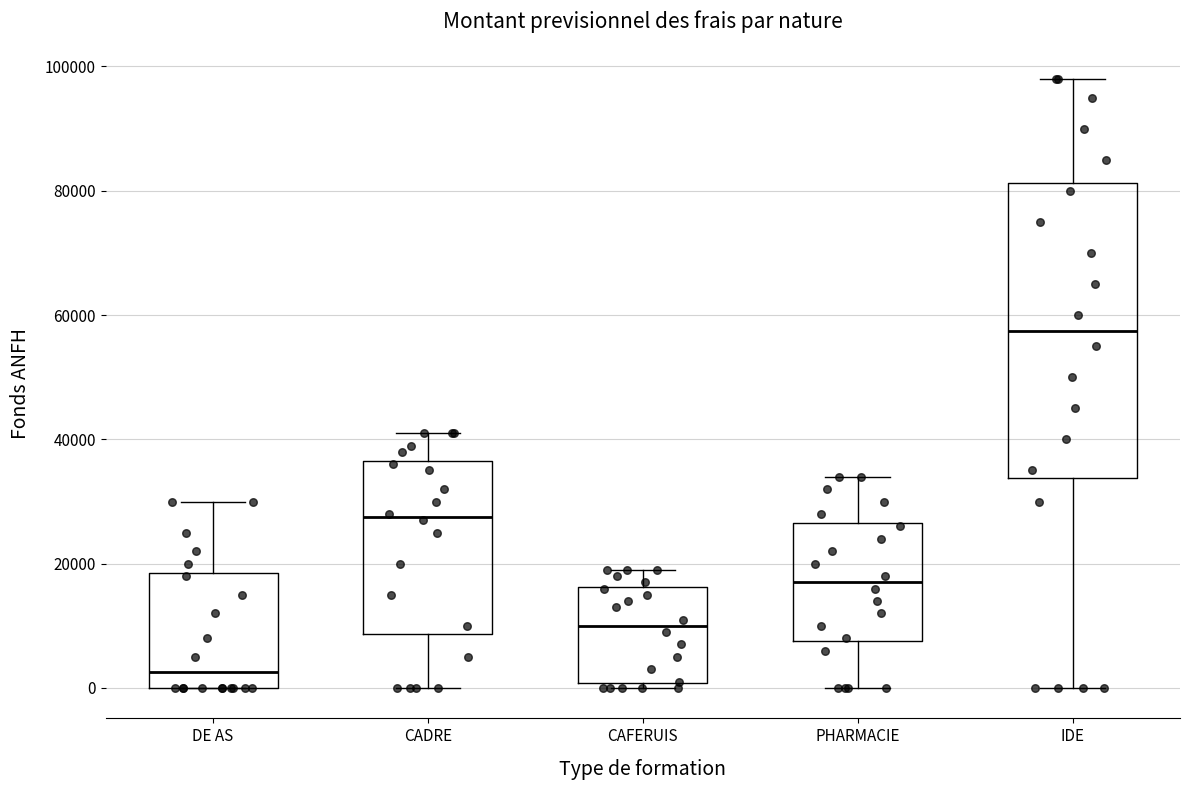

Which box has the lowest median line?

DE AS